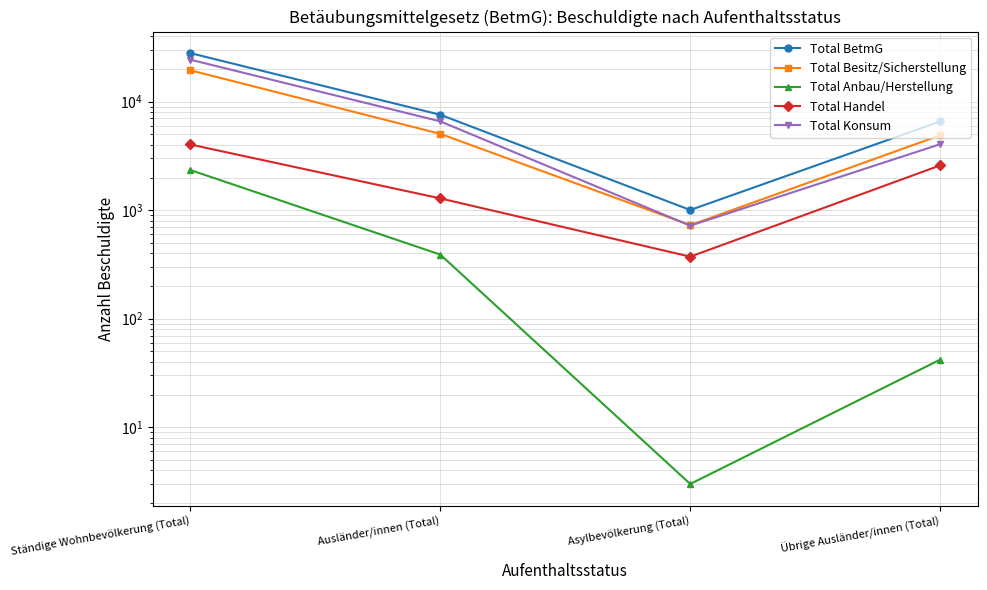

What is the value of the Total Anbau/Herstellung point at the 1st from the left?

2346